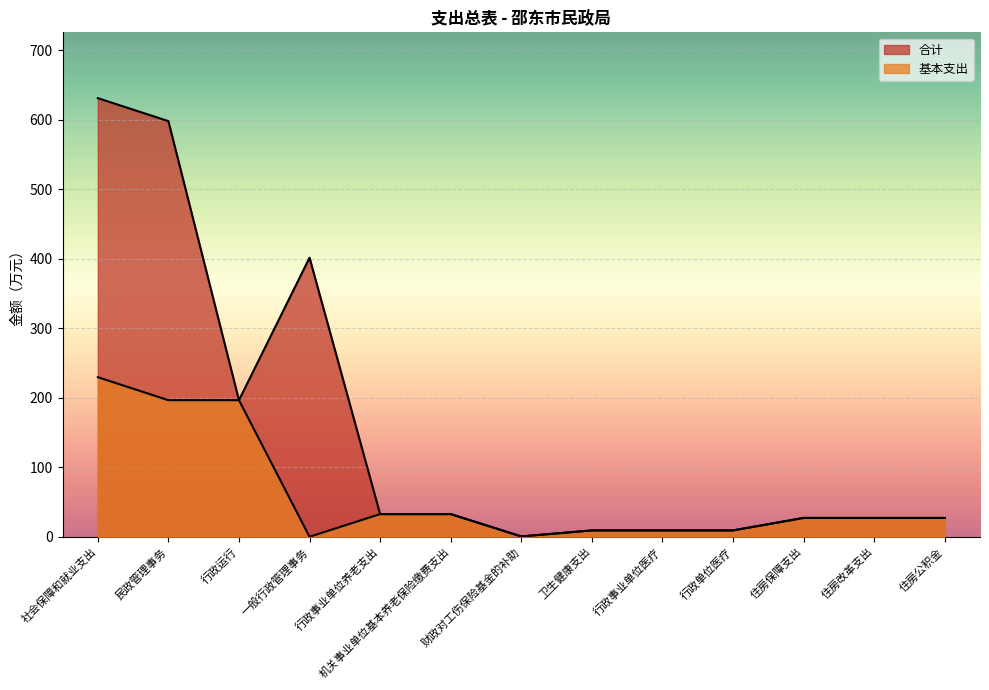

What is the maximum value shown in the chart?

631.2